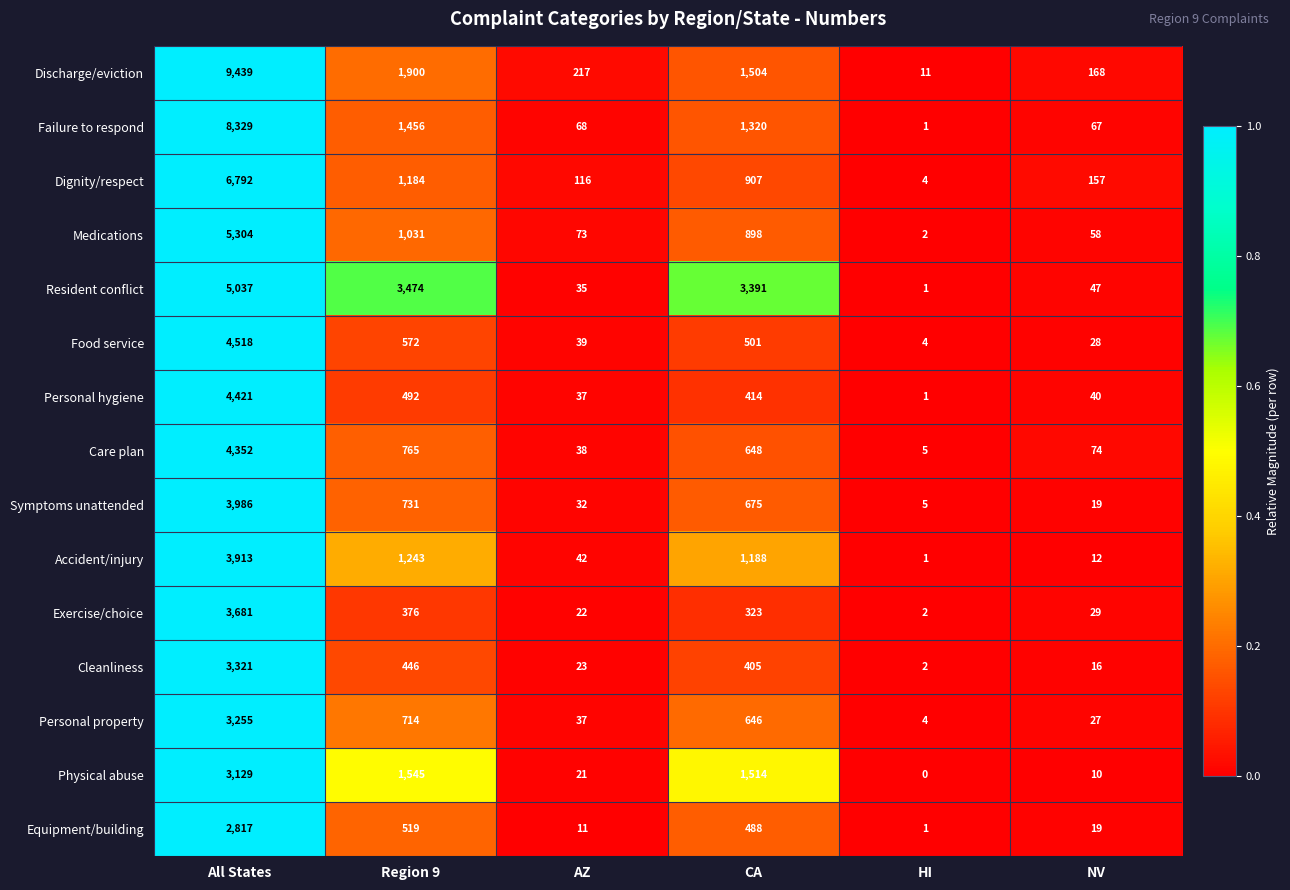

Rank the series by their maximum value, from lowest to highest.

Equipment/building, Physical abuse, Personal property, Cleanliness, Exercise/choice, Accident/injury, Symptoms unattended, Care plan, Personal hygiene, Food service, Resident conflict, Medications, Dignity/respect, Failure to respond, Discharge/eviction